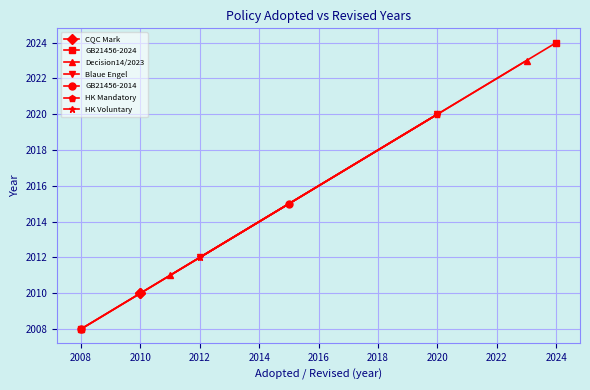

True or false: there are more than 2 points higher than both neighbors.

False